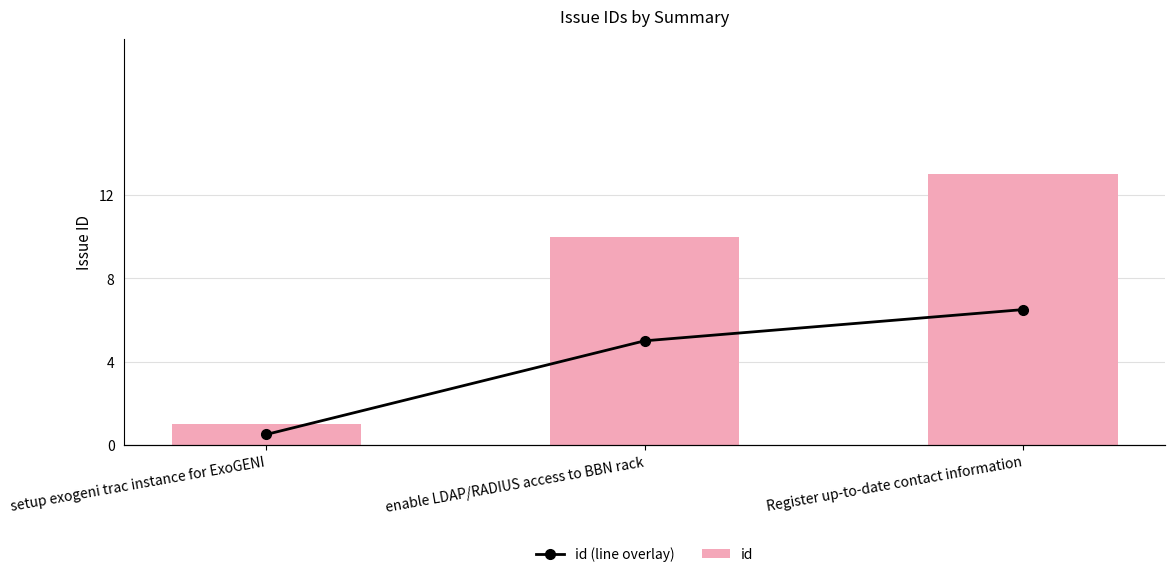

Rank the series by their average value, from lowest to highest.

id (line overlay), id